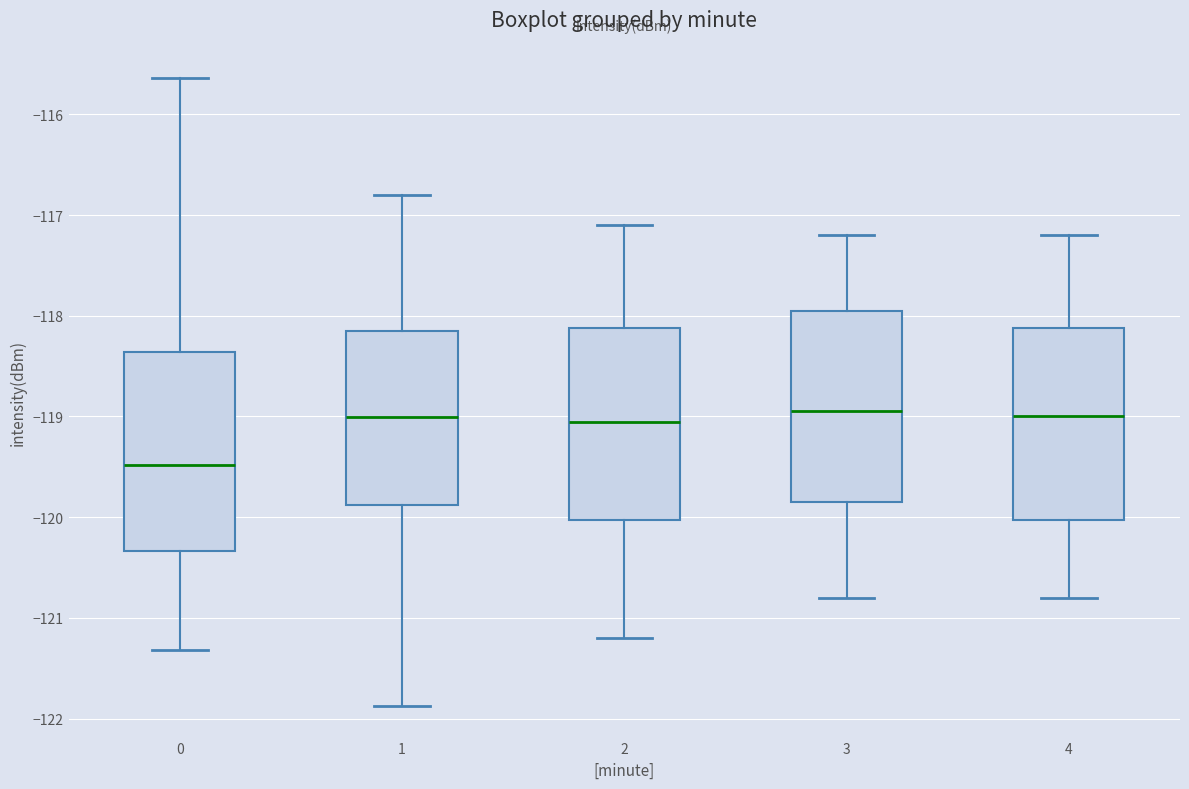

Reading left to right, transcribe this box plot: for each box, give where its median line is, the range the box spans, and where its two whiskers end, as read against the y-axis. The values are not printed on the chart, so give them approximately, as read against the axis.

0: median -119.5, box -120.3 to -118.4, whiskers -121.3 to -115.6
1: median -119.0, box -119.9 to -118.1, whiskers -121.9 to -116.8
2: median -119.0, box -120.0 to -118.1, whiskers -121.2 to -117.1
3: median -118.9, box -119.8 to -117.9, whiskers -120.8 to -117.2
4: median -119.0, box -120.0 to -118.1, whiskers -120.8 to -117.2